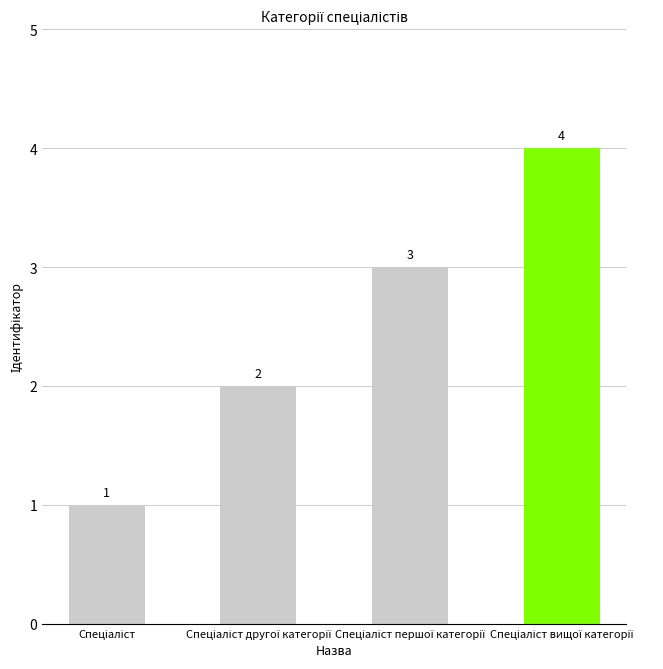

What is the difference between the maximum and minimum values?

3